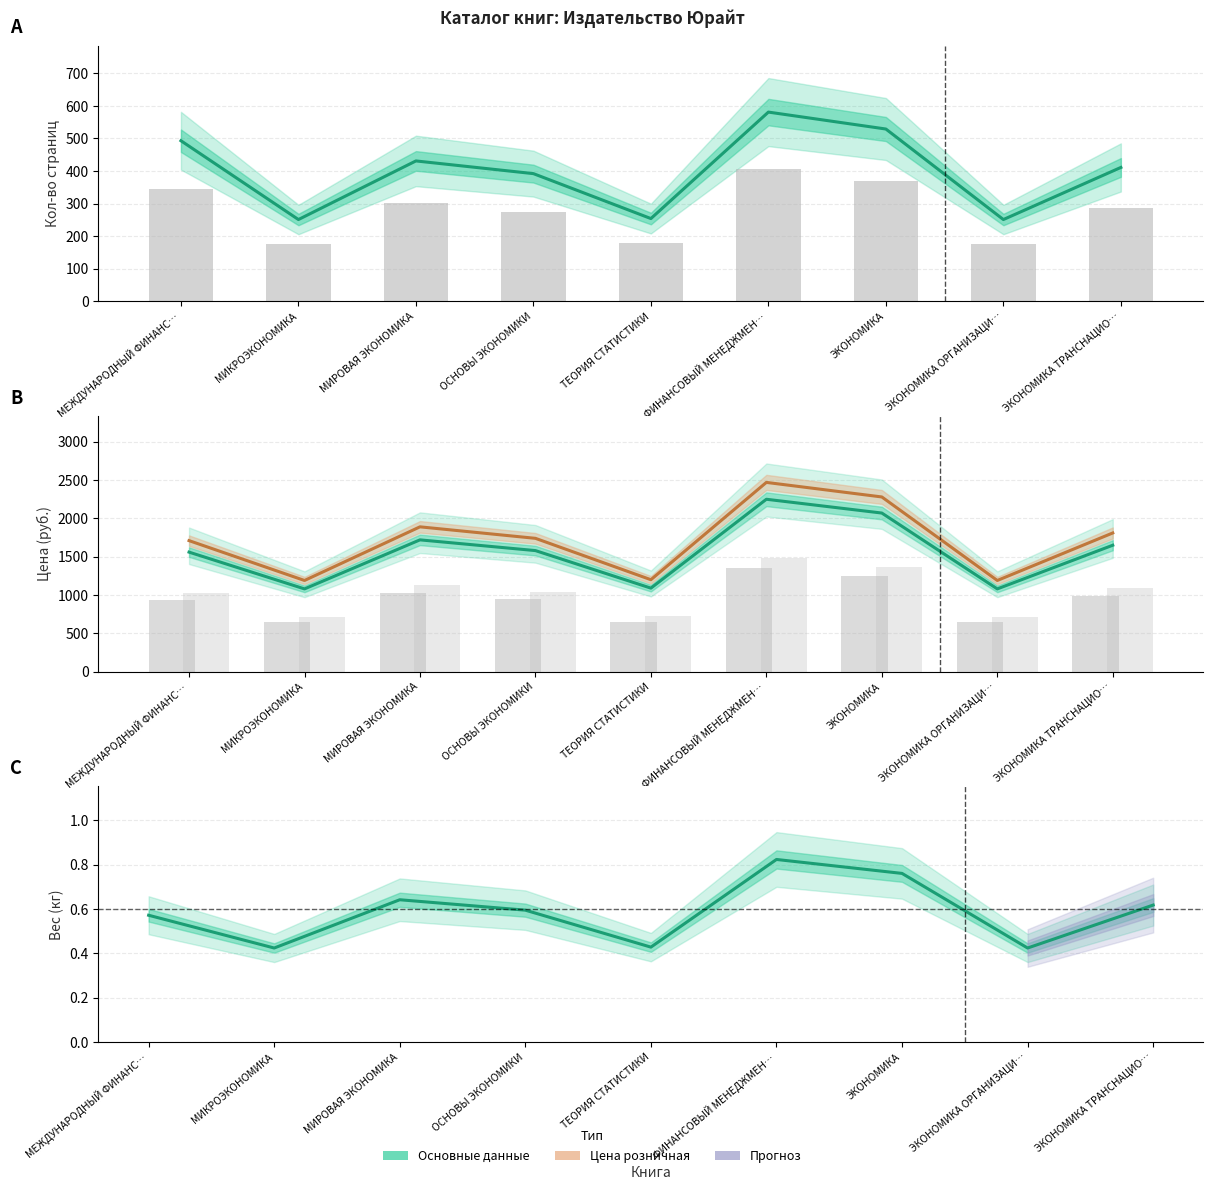

What is the spread (max minus min) of values at ОСНОВЫ ЭКОНОМИКИ?

1738.4